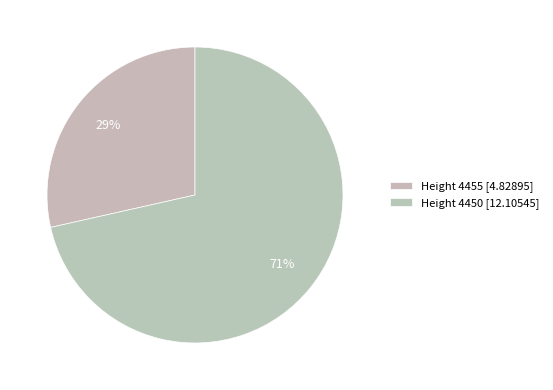

What is the smallest slice in the pie chart?

4455